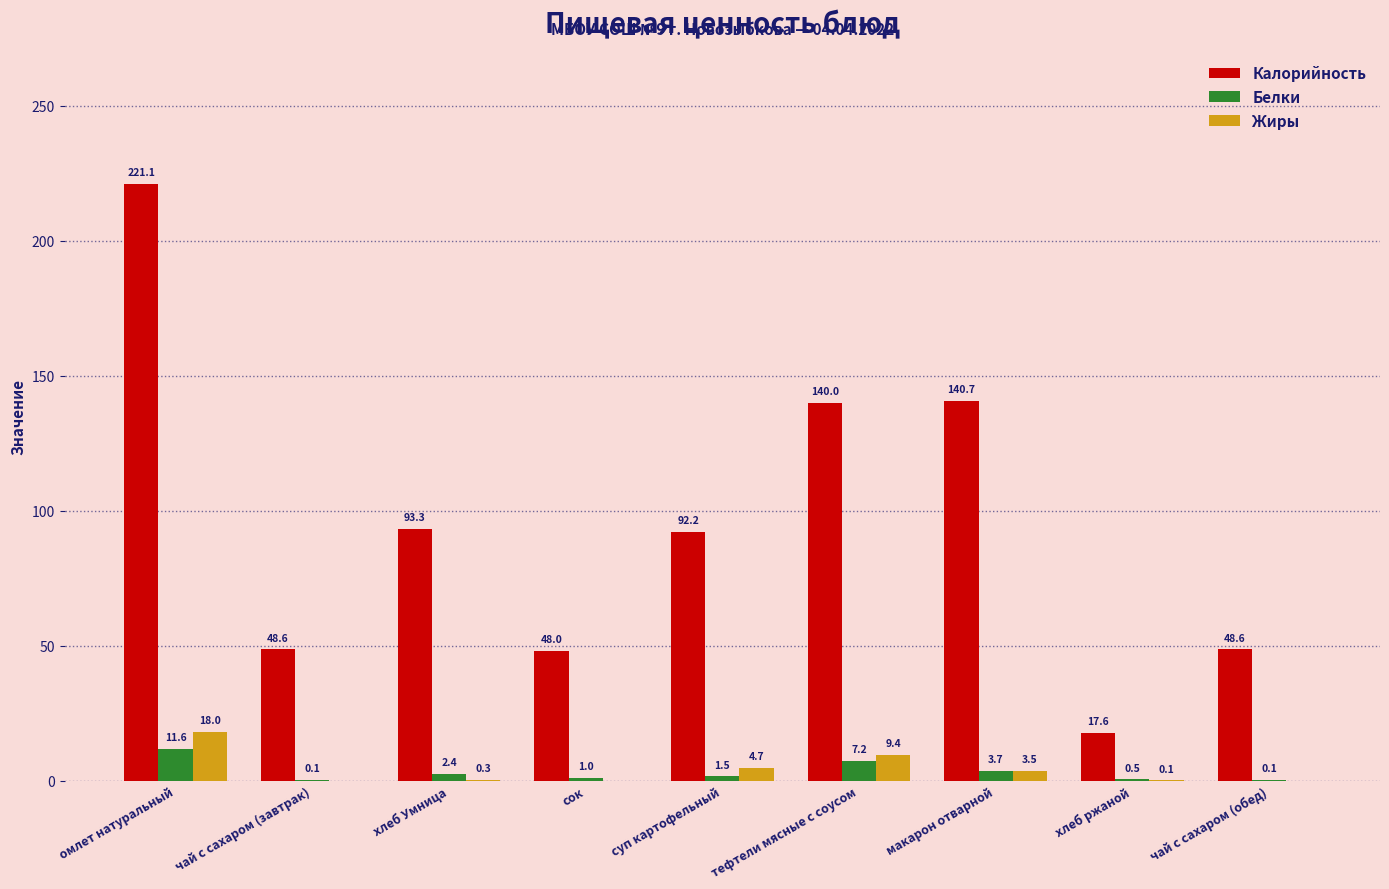

What is the difference between the Белки values at суп картофельный and тефтели мясные с соусом?

5.7